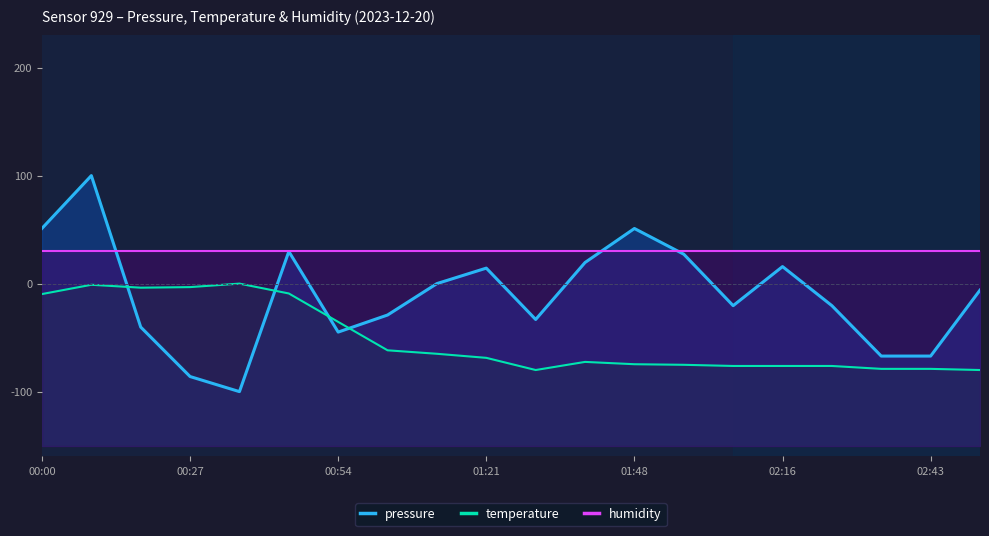

What are all the series names shown in the legend?

pressure, temperature, humidity